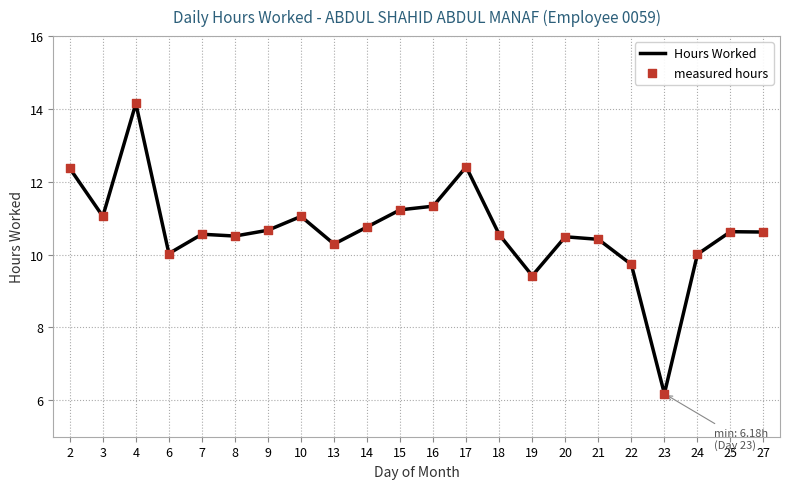

What is the minimum value shown in the chart?

6.2